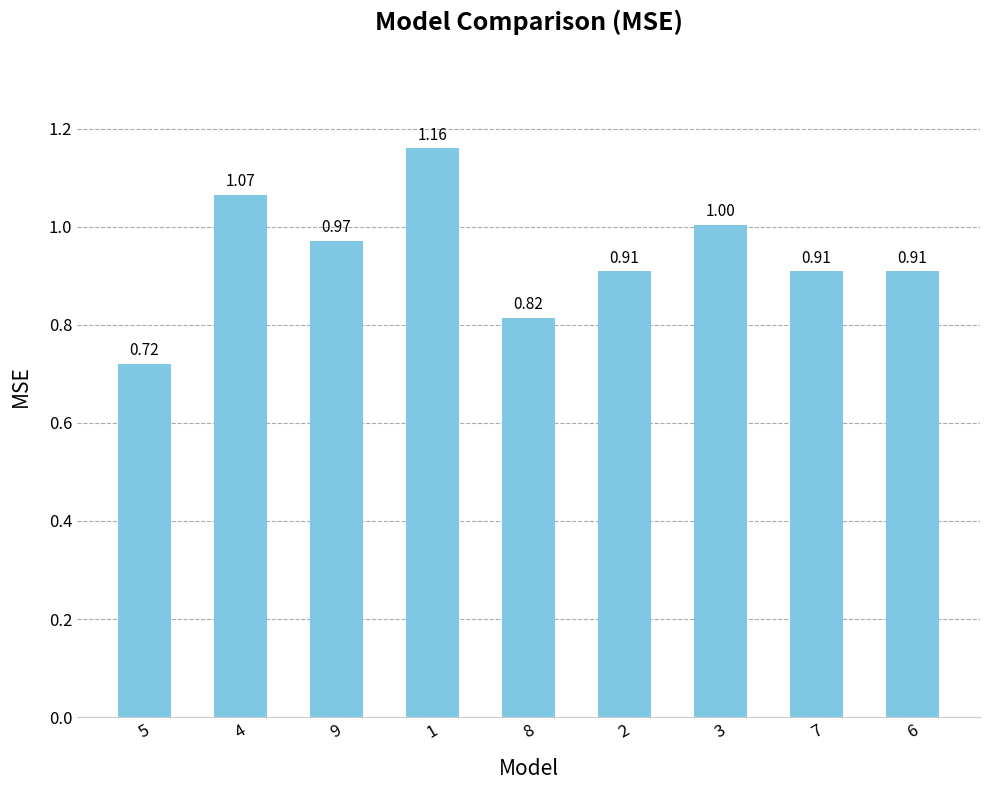

What is the label of the 2nd bar from the right?

7